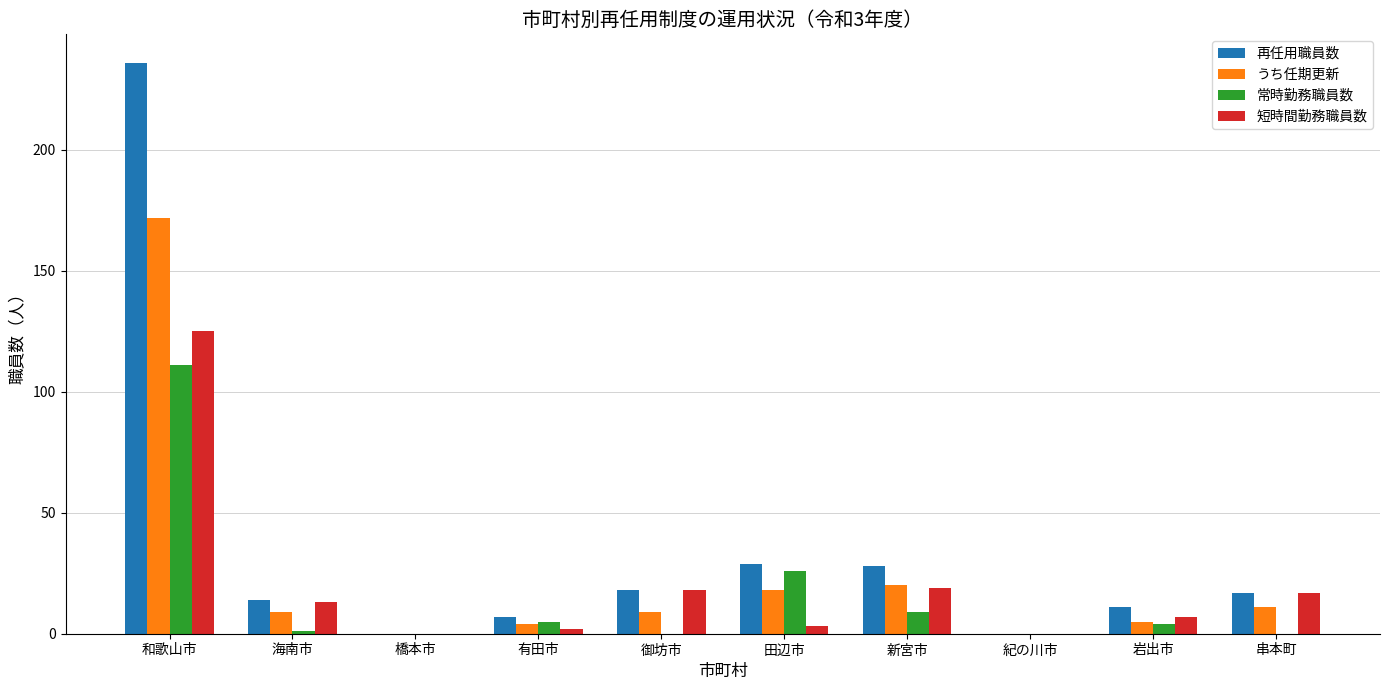

At which category does the chart reach its peak across all series?

和歌山市